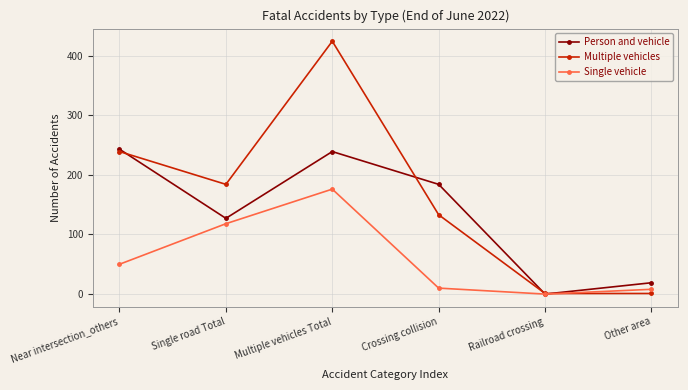

Where does the Person and vehicle series first go above 184?

Near intersection_others